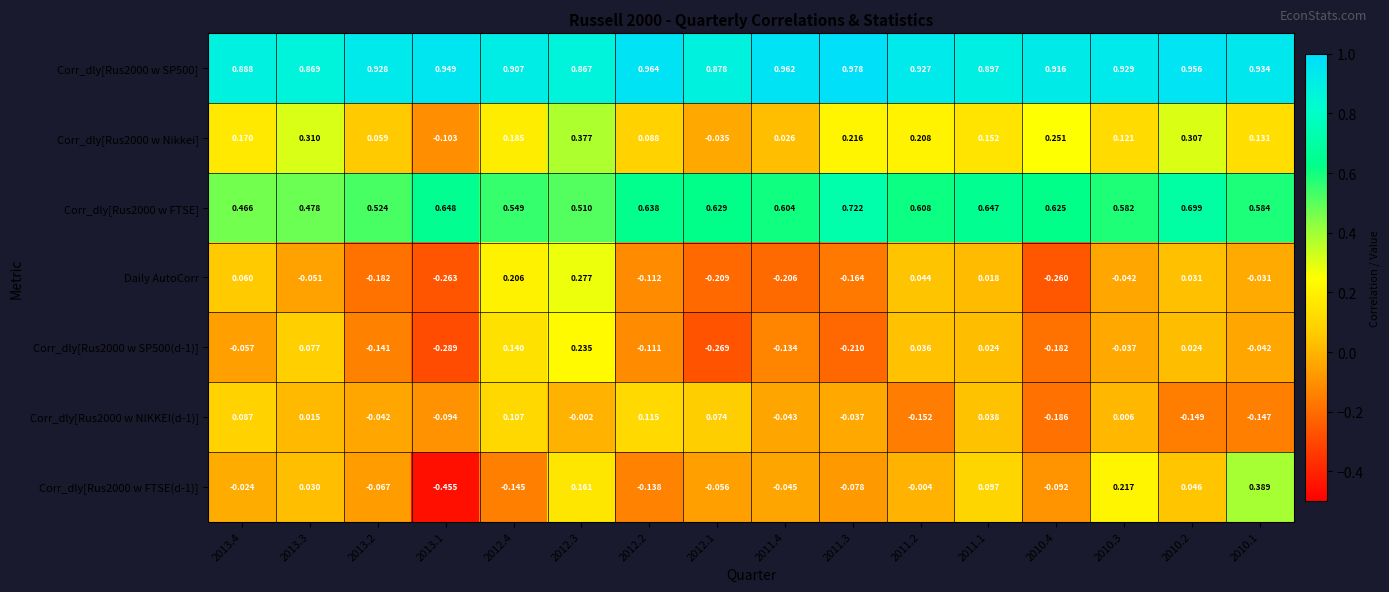

Is the value of Corr_dly[Rus2000 w SP500] at 2013.3 greater than the value of Corr_dly[Rus2000 w SP500(d-1)] at 2013.3?

Yes